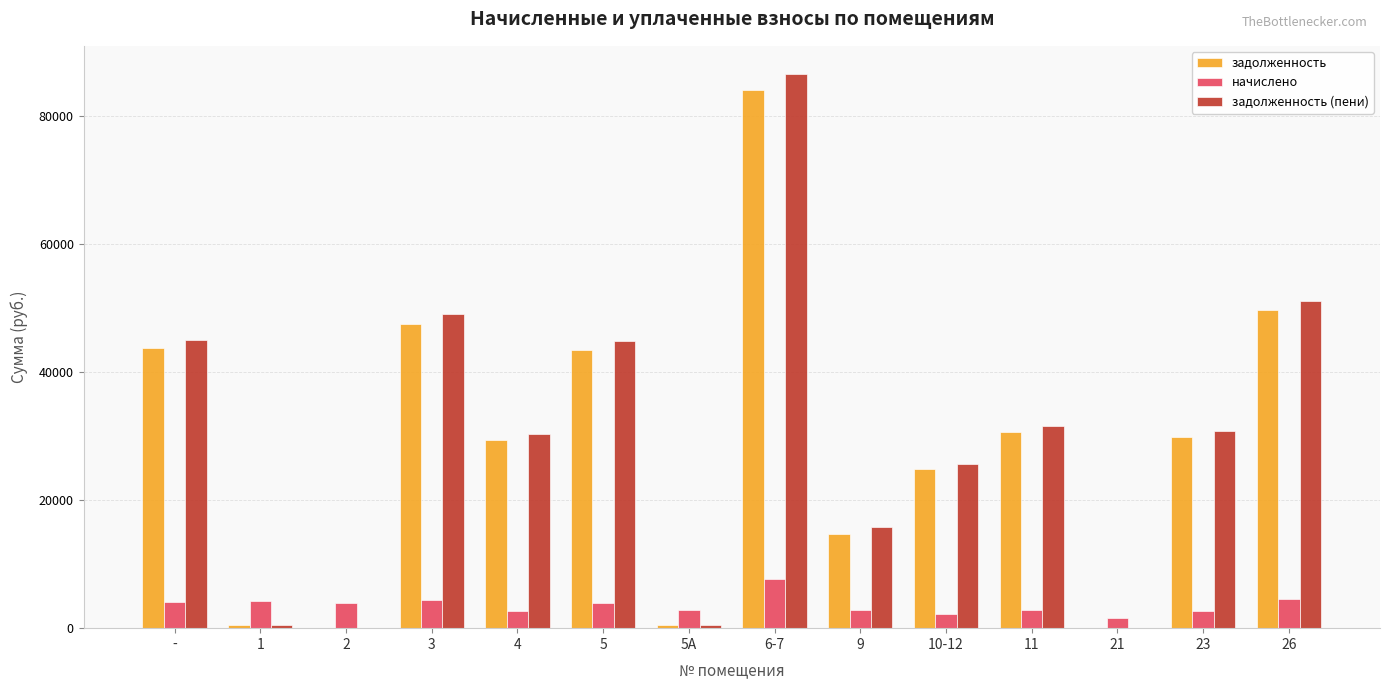

What is the sum of all задолженность (пени) values?

411795.7